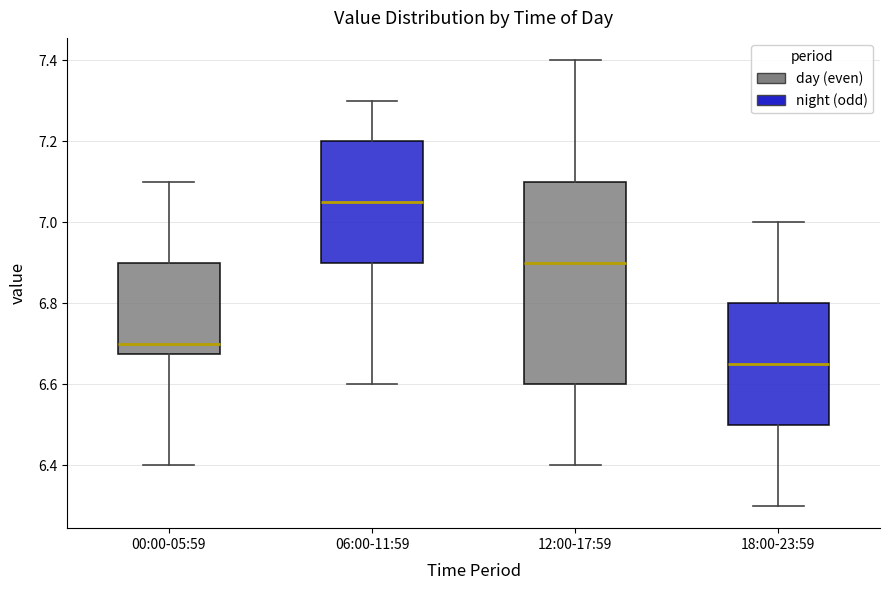

Reading left to right, read every box against the y-axis: the position of its median line, the range the box covers, and the ends of its whiskers. The values are not printed on the chart, so give them approximately, as read against the axis.

00:00-05:59: median 6.70, box 6.68 to 6.90, whiskers 6.40 to 7.10
06:00-11:59: median 7.06, box 6.90 to 7.20, whiskers 6.60 to 7.30
12:00-17:59: median 6.90, box 6.60 to 7.10, whiskers 6.40 to 7.40
18:00-23:59: median 6.66, box 6.50 to 6.80, whiskers 6.30 to 7.00